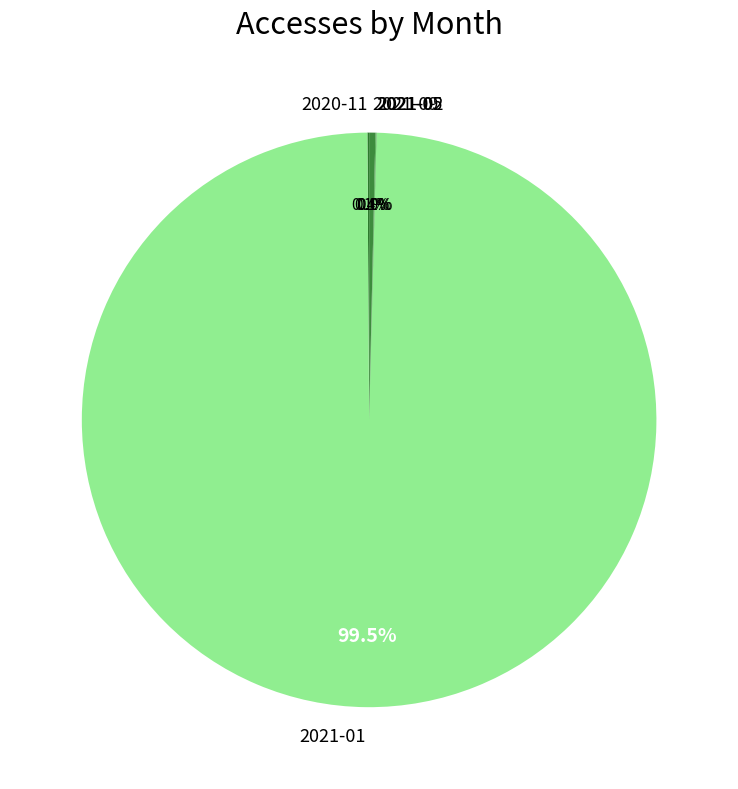

What is the largest slice in the pie chart?

2021-01